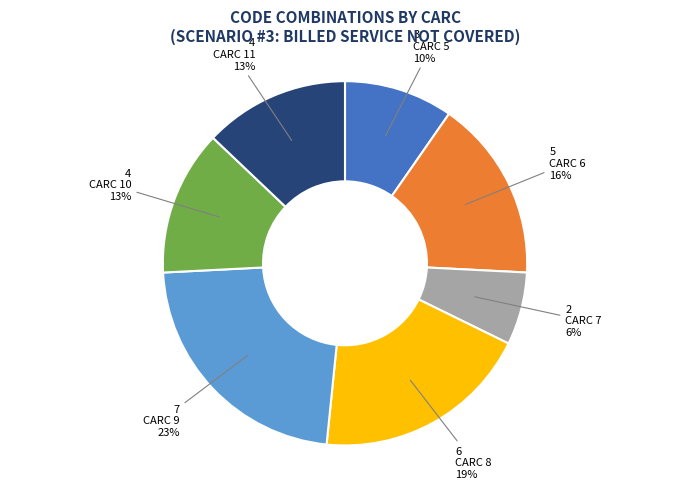

Approximately how many times larger is the value at CARC 5 compared to CARC 6?

0.6